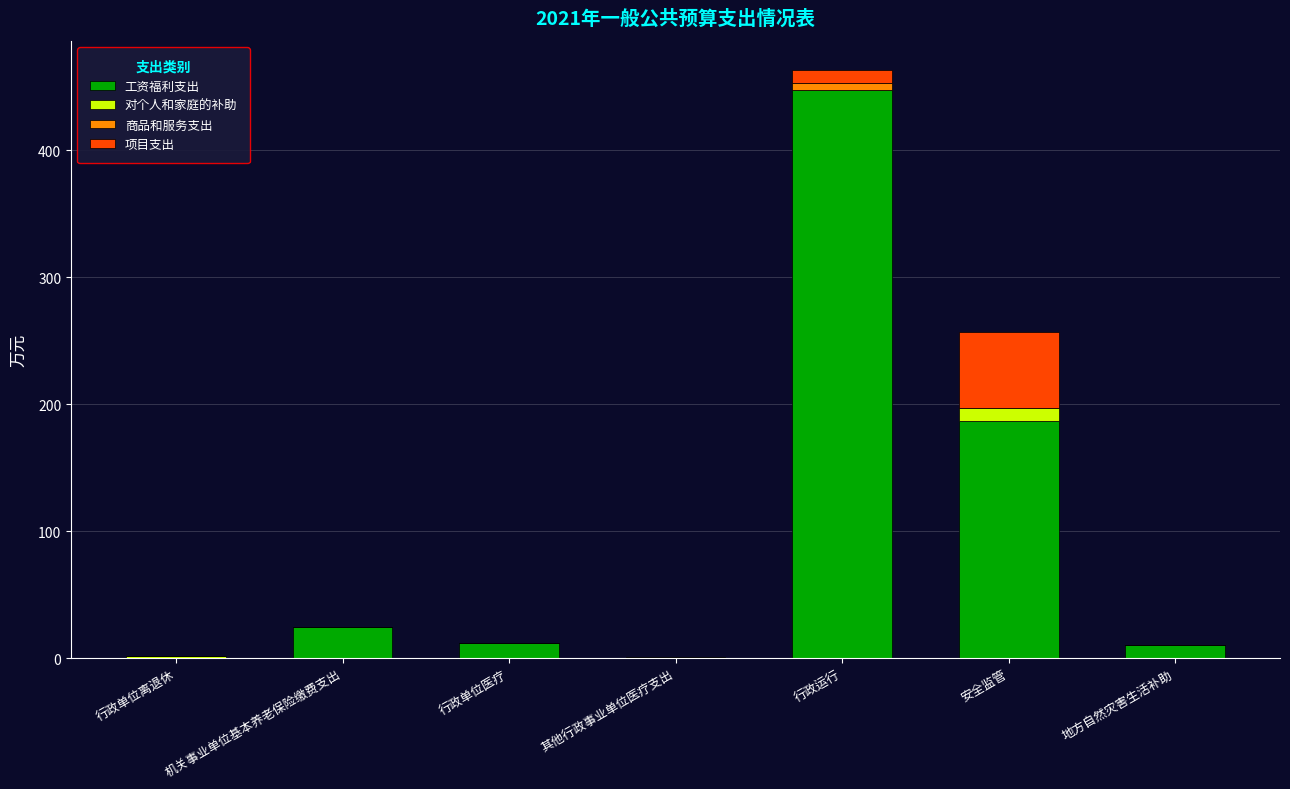

At which label is 工资福利支出 closest to 223?

安全监管